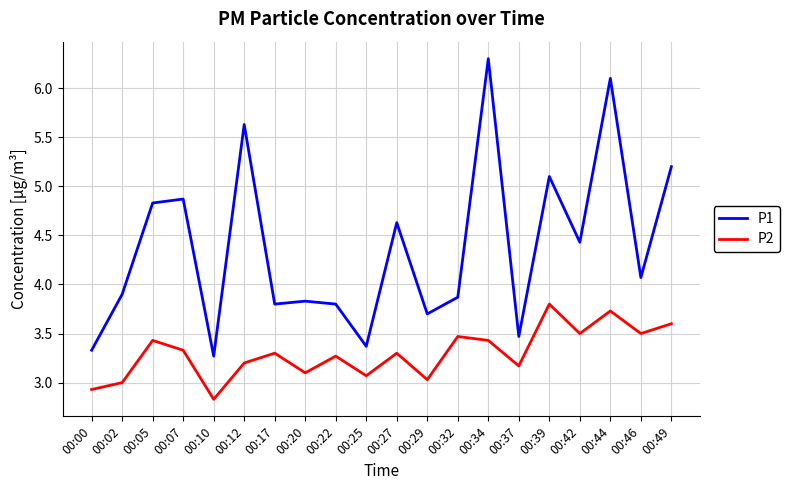

True or false: P1 and P2 intersect in this chart.

False